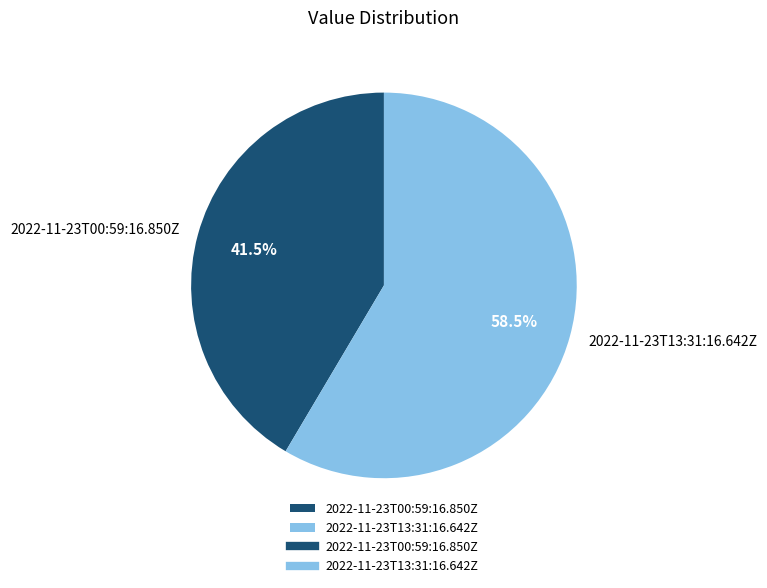

What is the majority slice?

2022-11-23T13:31:16.642Z